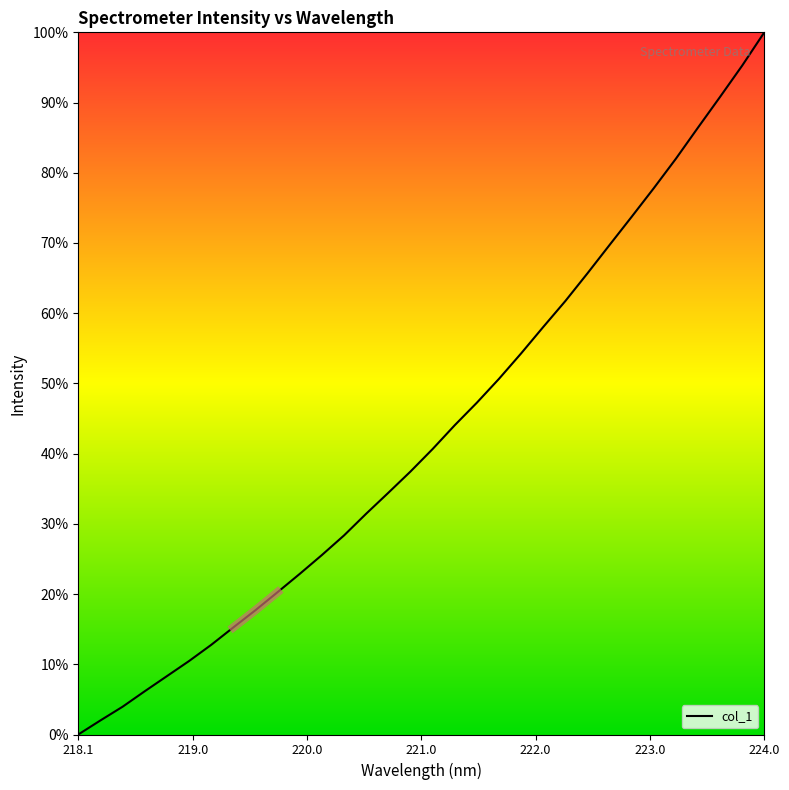

How many lines are shown in the chart?

1